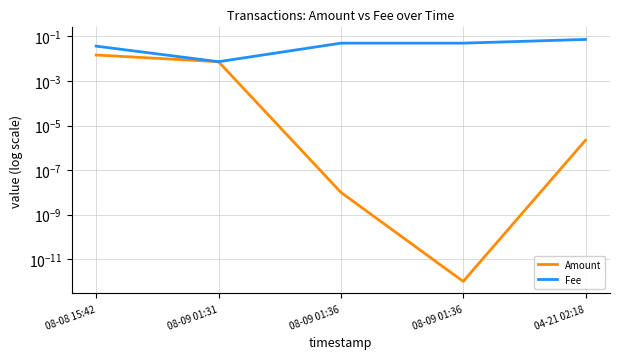

True or false: Fee and Amount intersect in this chart.

False